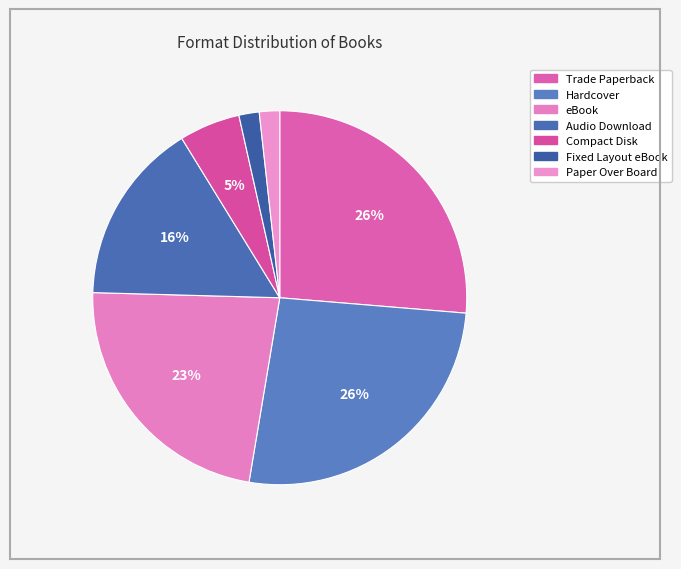

Does any single category account for the majority?

No